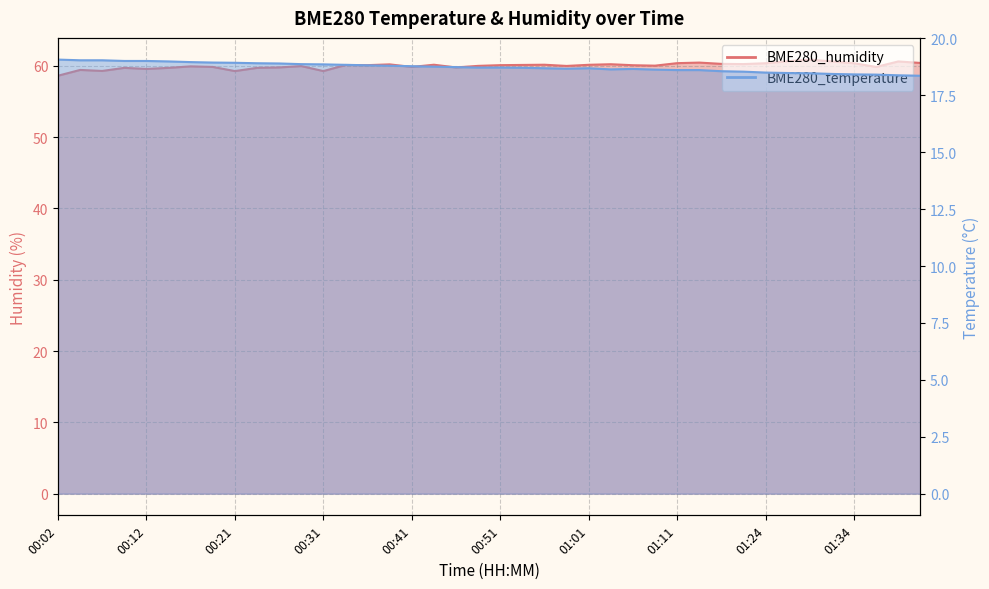

Is it true that BME280_humidity equals 36.5 at 00:41?

False